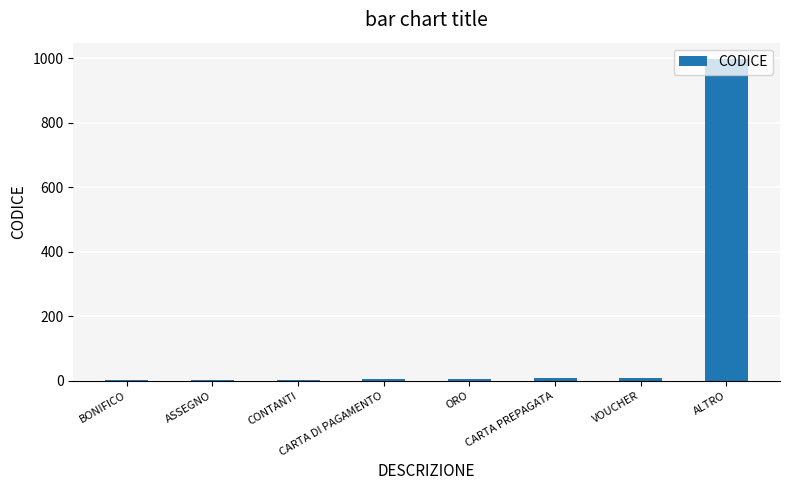

What is the sum of all values?

1032